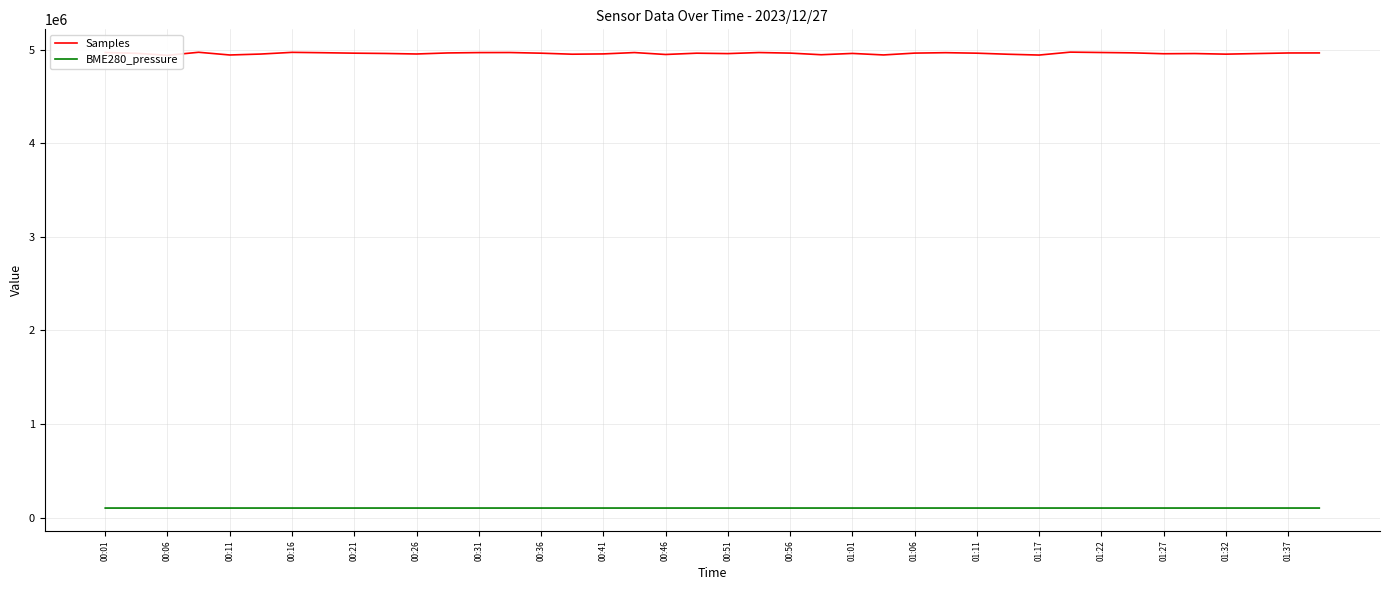

Between 00:26 and 01:11, which series saw the biggest shift?

Samples